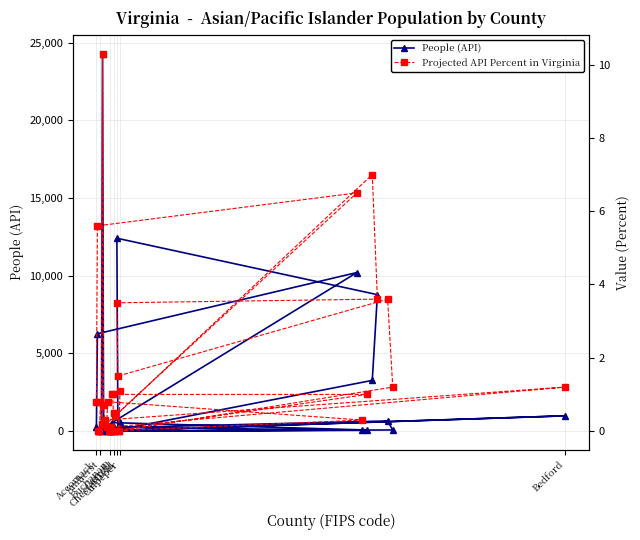

What is the difference between the maximum and minimum values in the People (API) series?

24301